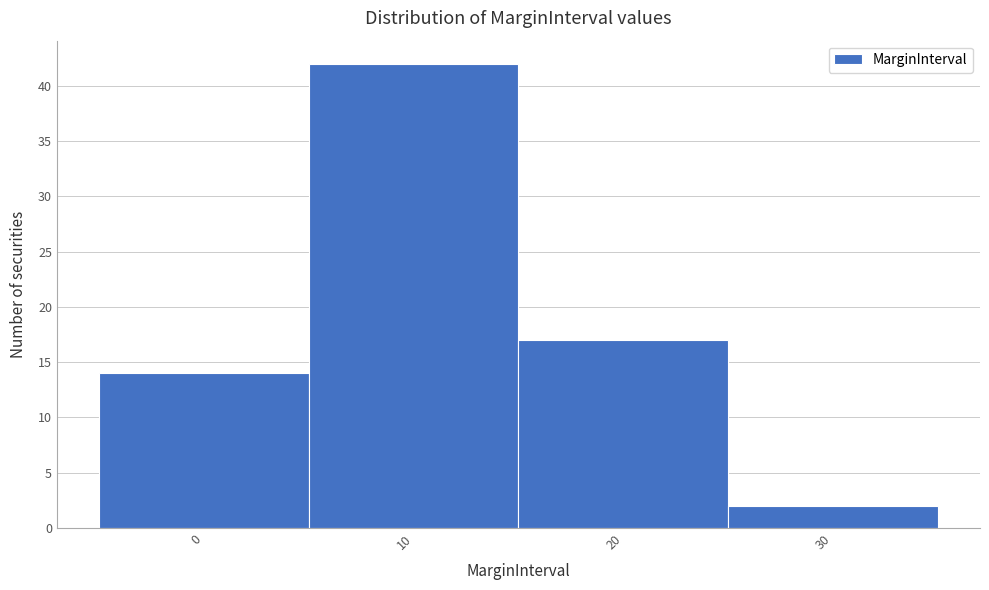

Reading right to left, what are all the values shown in this chart?

30=2	20=17	10=42	0=14